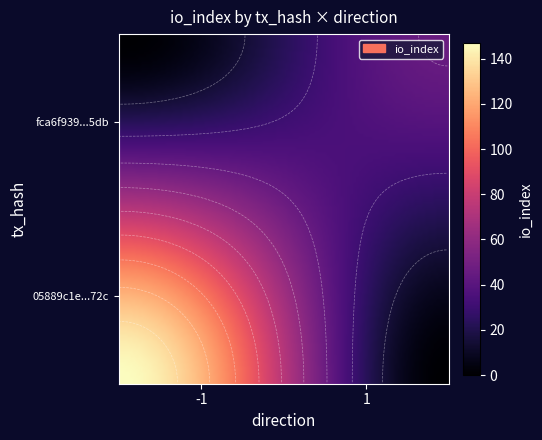

Rank the series by their maximum value, from highest to lowest.

05889c1e0cd8988feb4f0b78806b93571a8f72c, fca6f93903e816d6fe09a00bbe3f89bbc7d55db